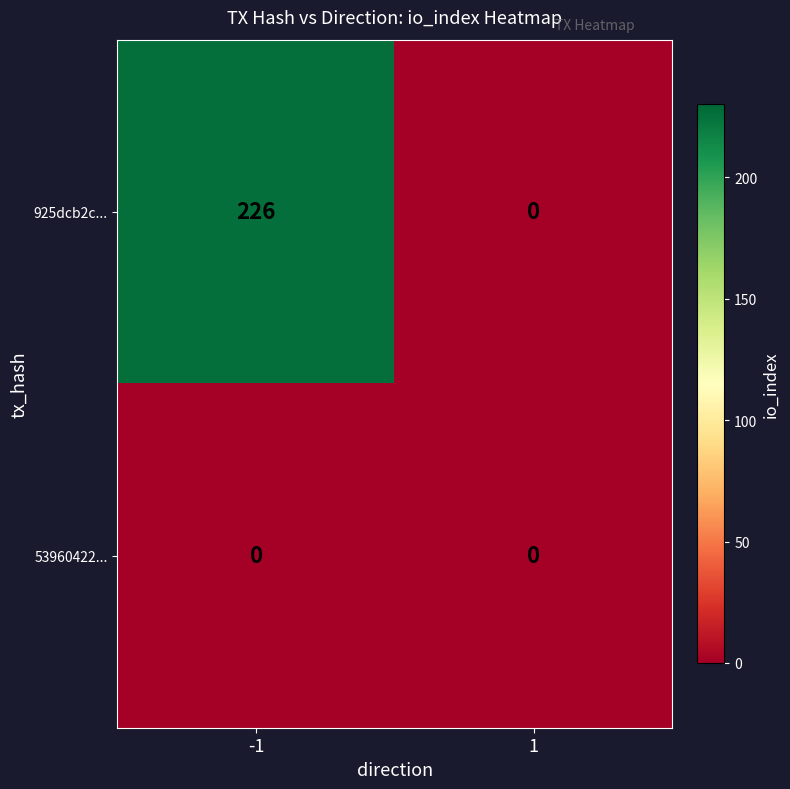

Reading left to right, list all the values displayed in this chart.

925dcb2c...: 226	0
53960422...: 0	0